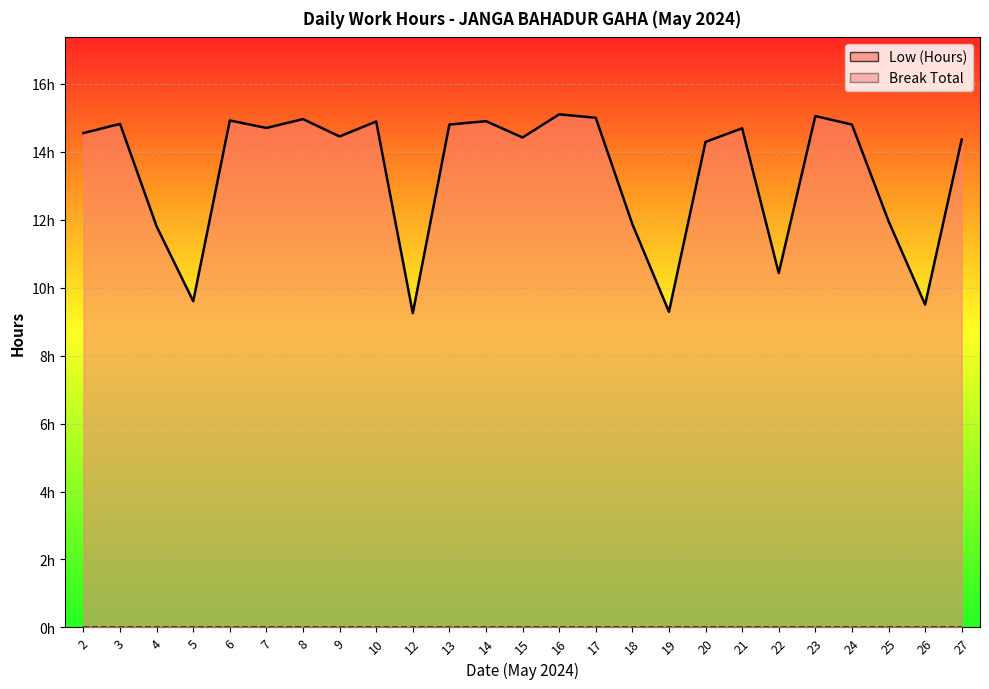

What is the sum of the values at 27 and 8?

29.3